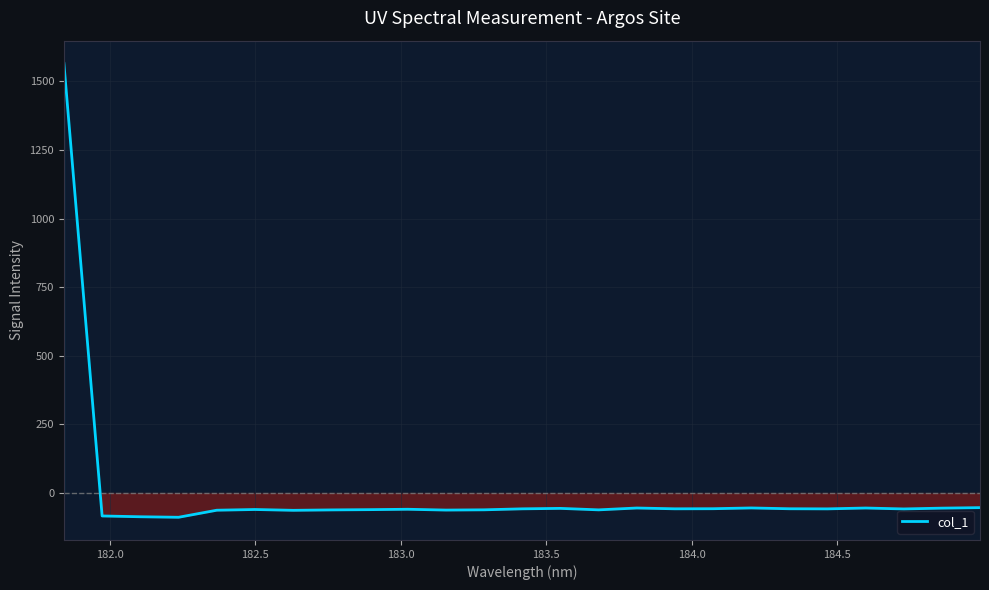

What is the difference between the maximum and minimum values?

1653.8